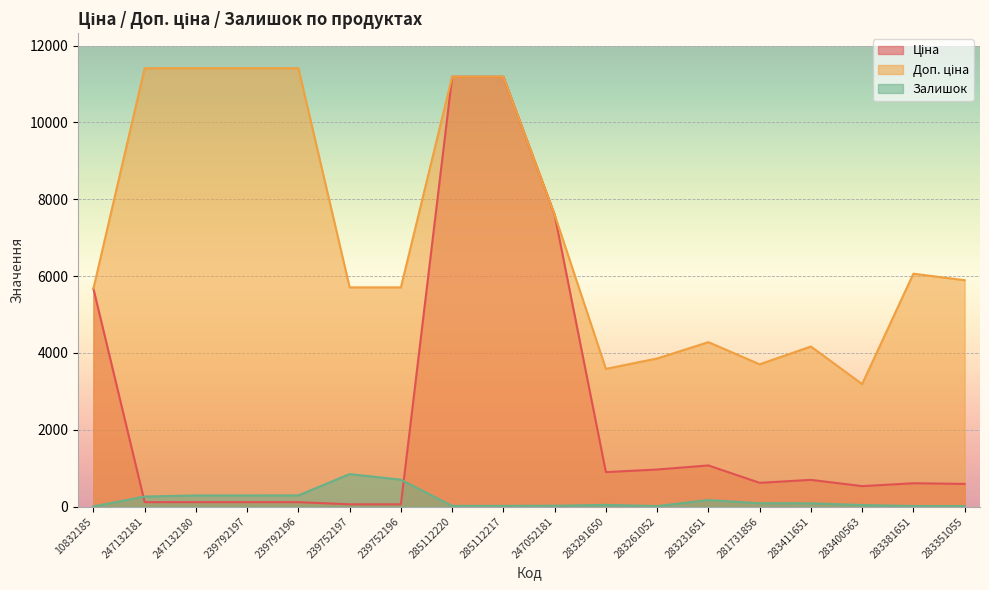

What is the maximum value shown in the chart?

11410.0